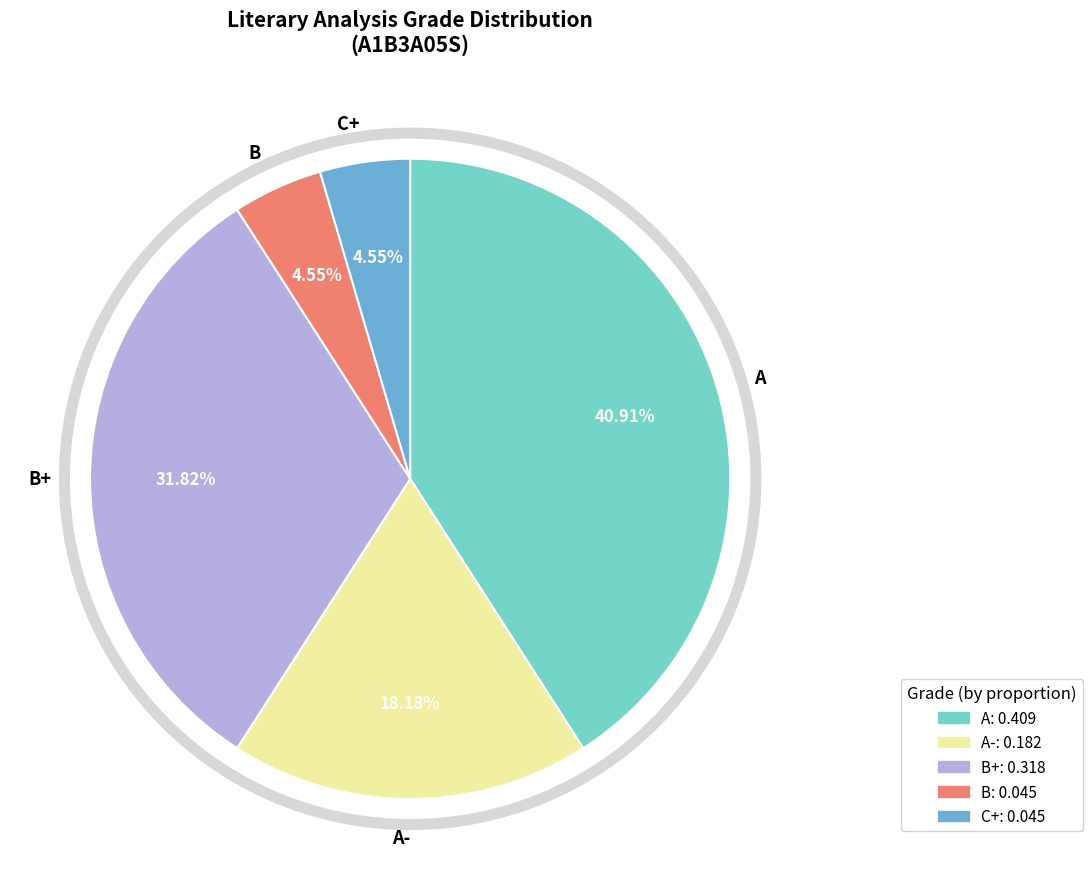

Which category has the biggest portion of the pie?

A